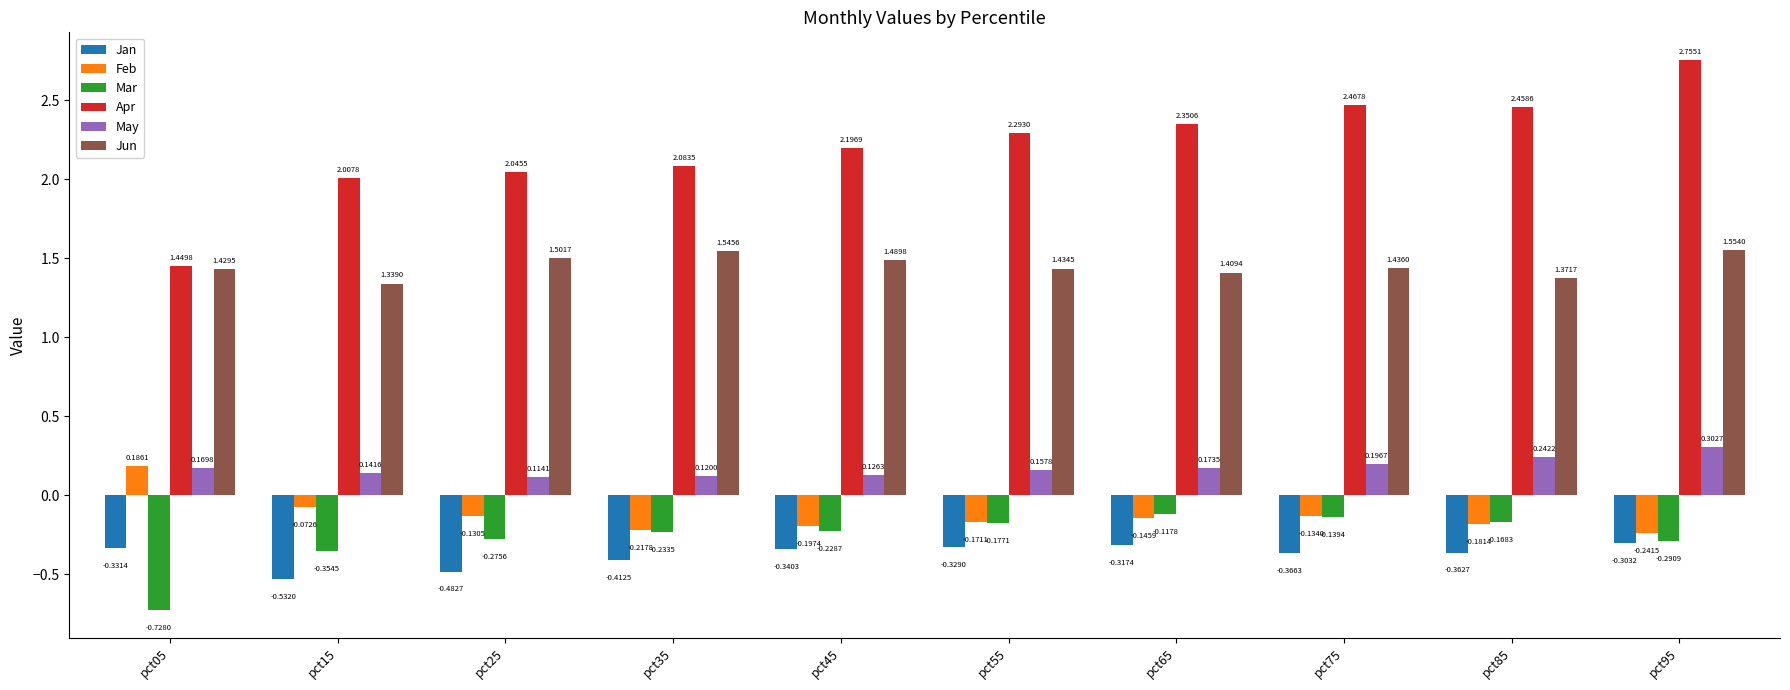

What is the sum of all Mar values?

-2.7